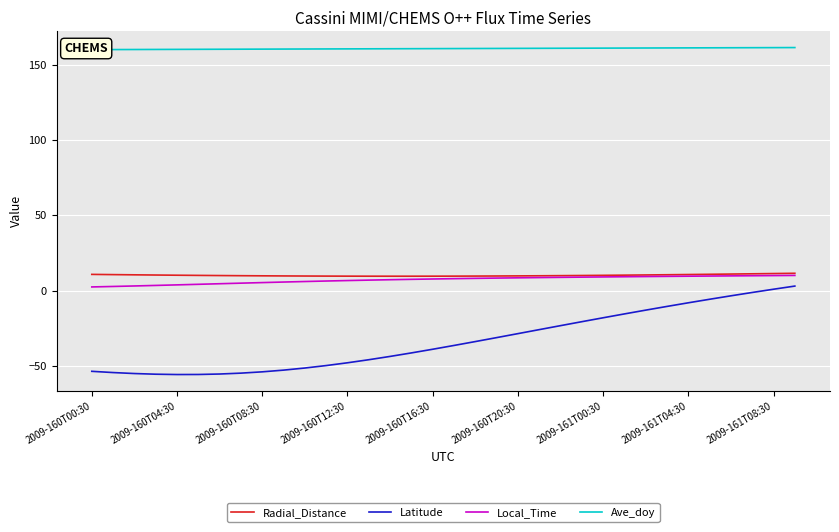

True or false: Radial_Distance and Ave_doy cross at least once.

False